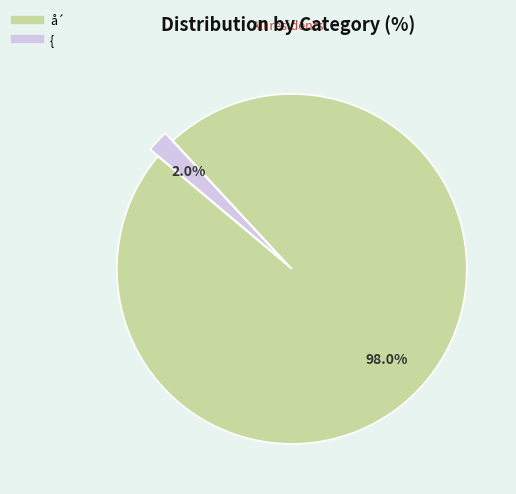

Is there a majority slice in this chart?

Yes